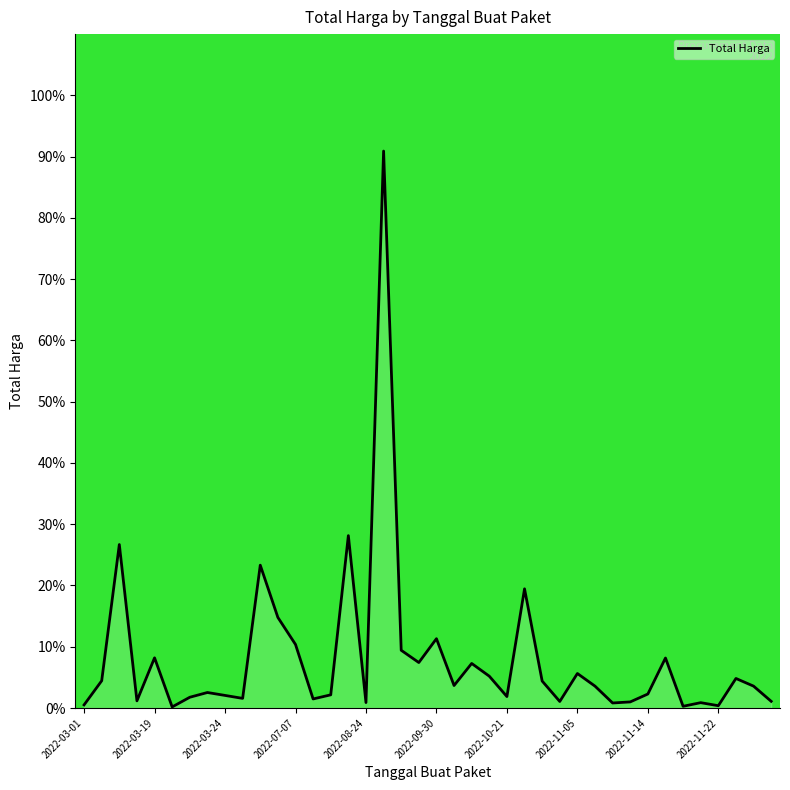

What is the difference between the maximum and minimum values?

90.7